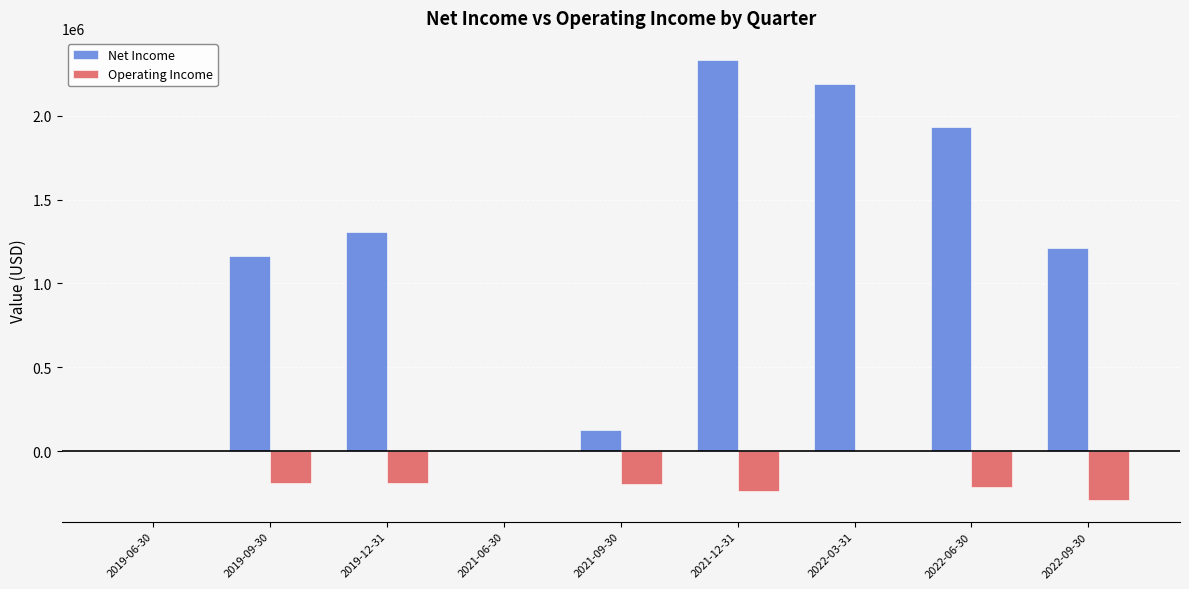

Which series changed the most between 2021-12-31 and 2022-09-30?

Net Income